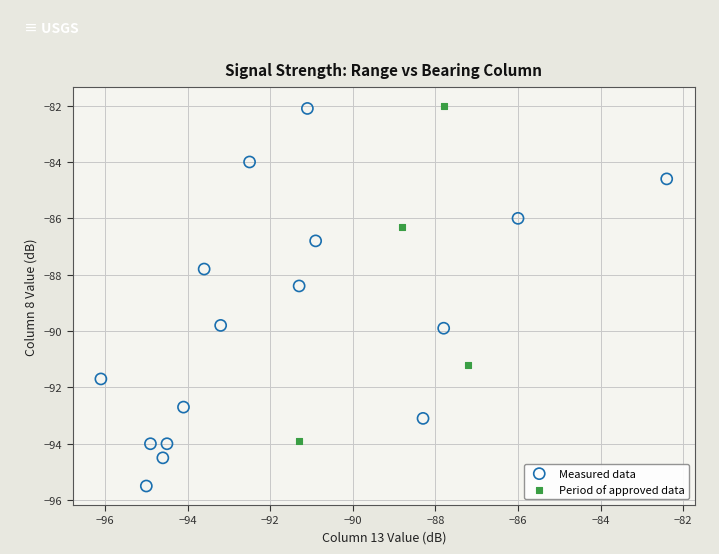

Which series has the largest Y range (max minus min)?

Measured data